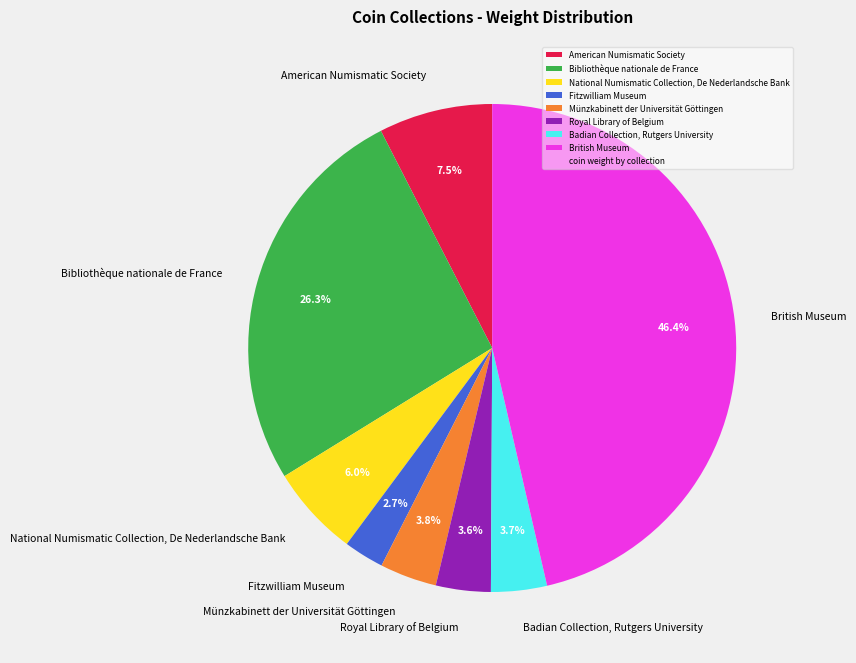

Does any single category account for the majority?

No